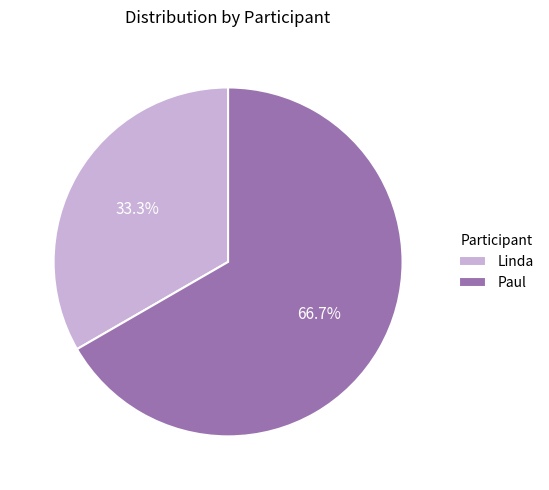

Is it true that Paul is 61% of the pie?

False